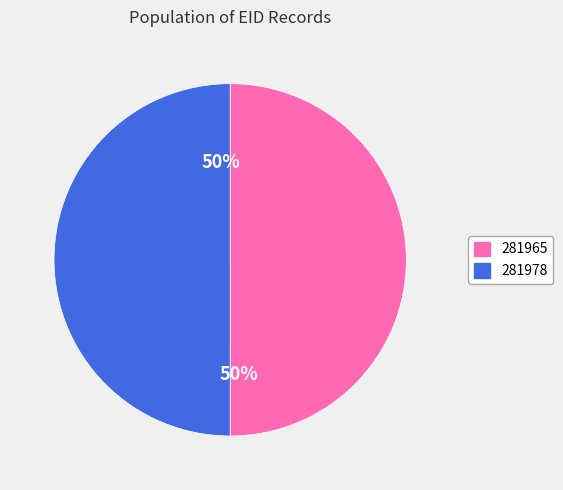

Approximately how many times larger is the value at 281965 compared to 281978?

1.0